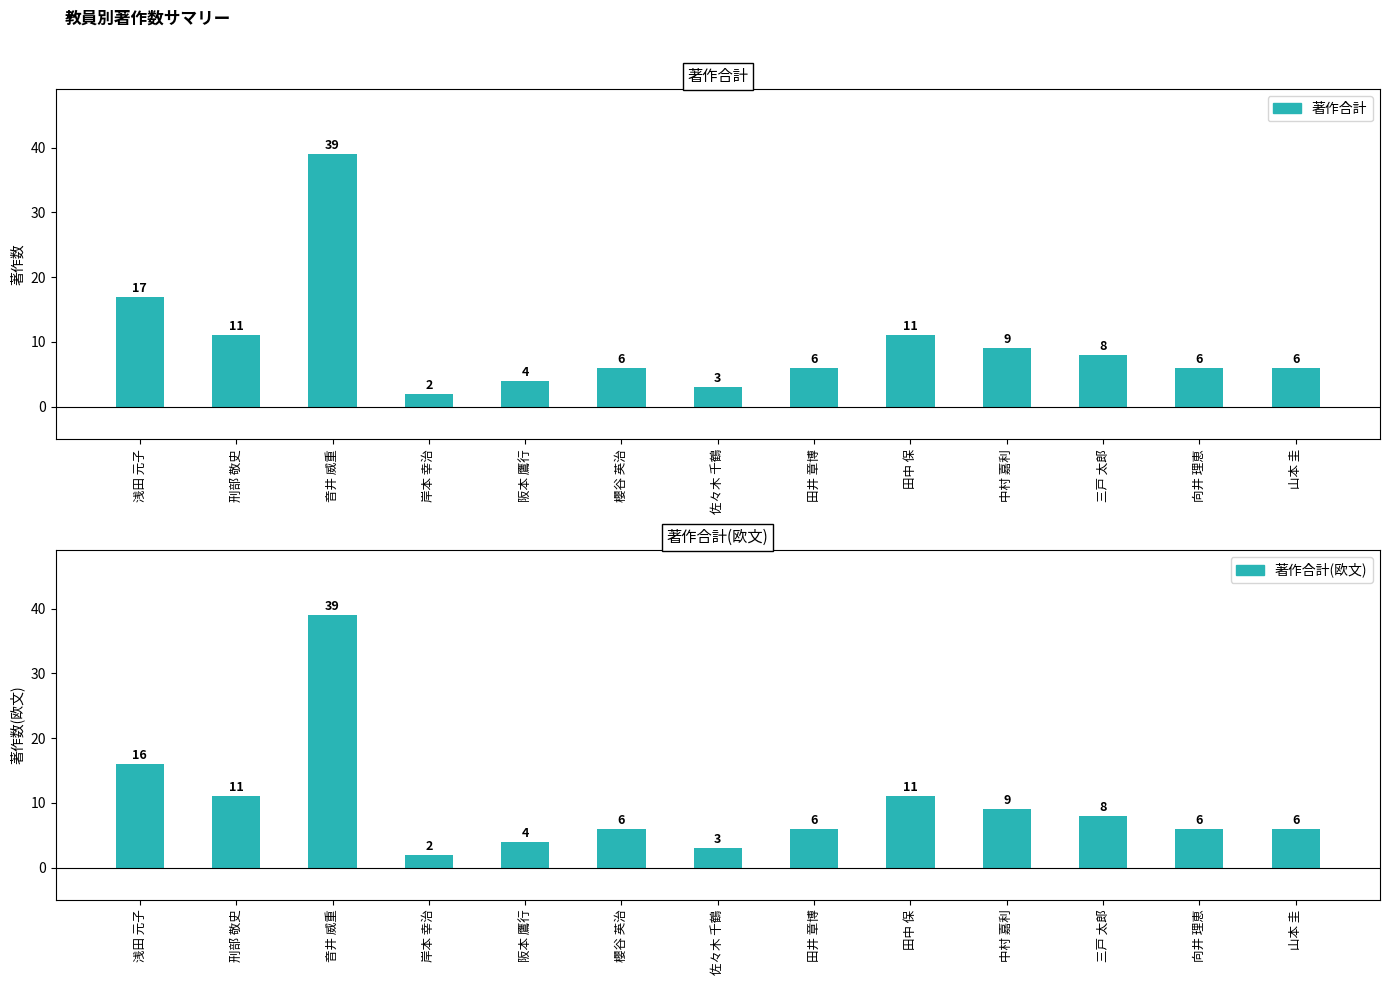

What is the value of the 著作合計 bar at the 10th from the left?

9